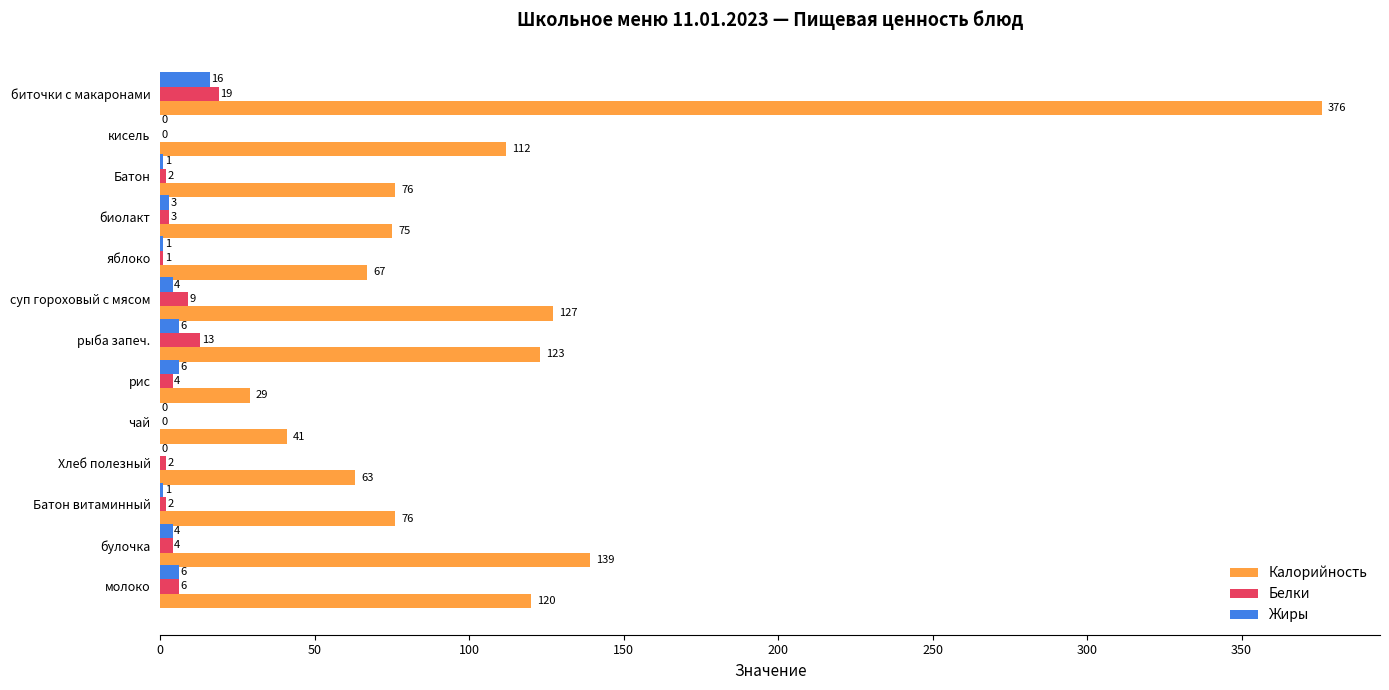

What is the sum of all Белки values?

65